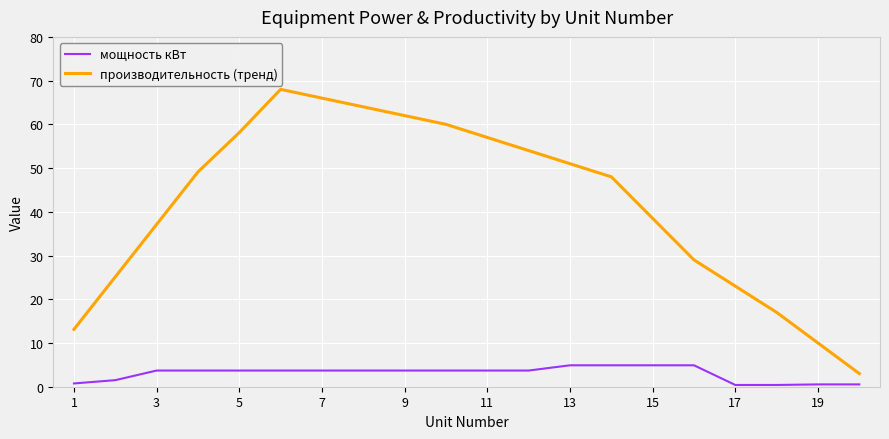

Rank the series by their maximum value, from lowest to highest.

мощность кВт, производительность (тренд)